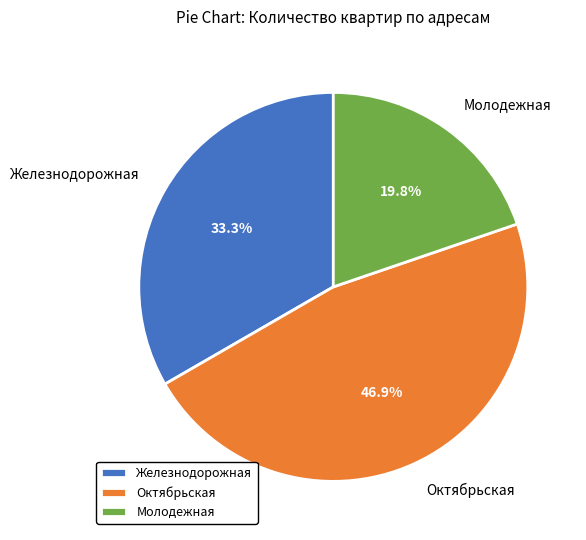

Which category has the smallest portion of the pie?

Молодежная